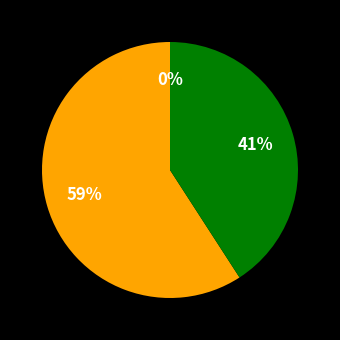

Combined, do Common stock issued shares and Common stock authorized shares account for over 50%?

Yes